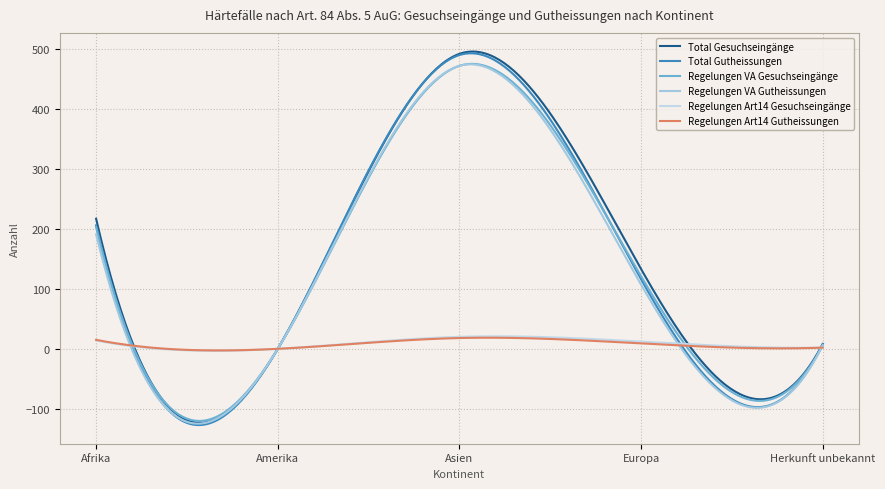

At which category does the chart reach its peak across all series?

Asien